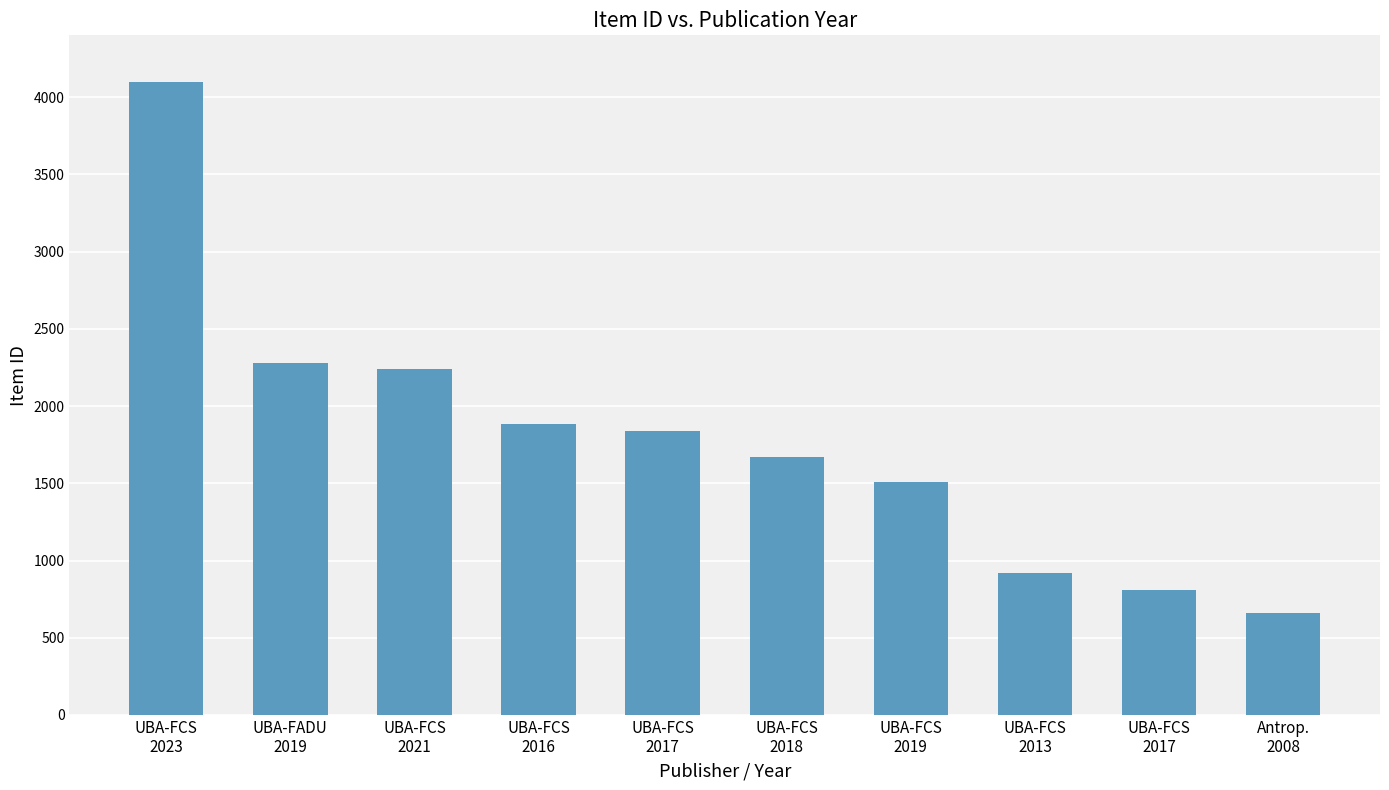

What is the difference between the values at UBA-FADU
2019 and UBA-FCS
2021?

39